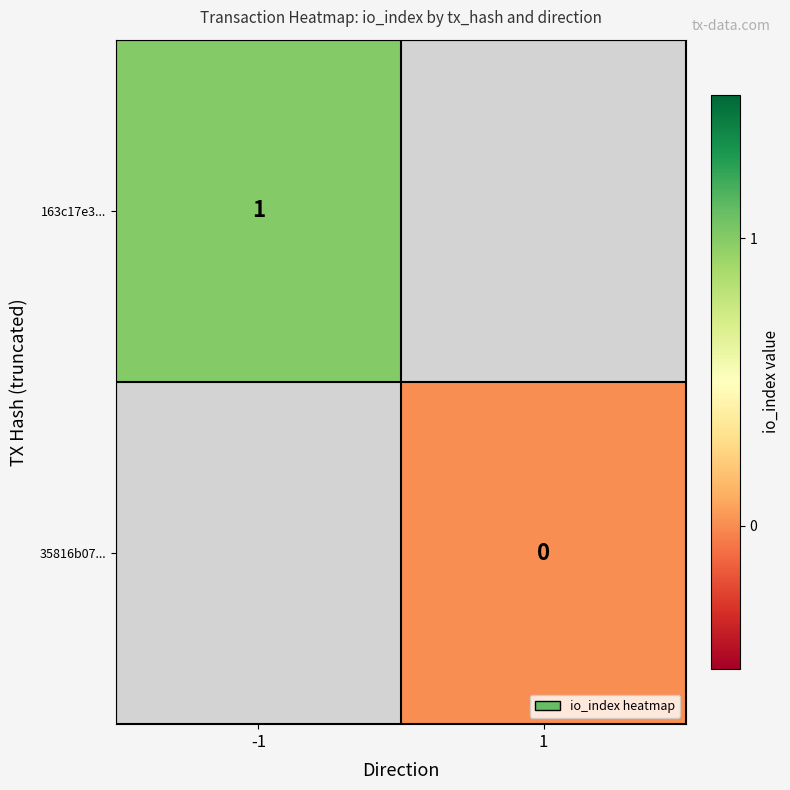

True or false: 163c17e3... has a value of 1 at -1.

True